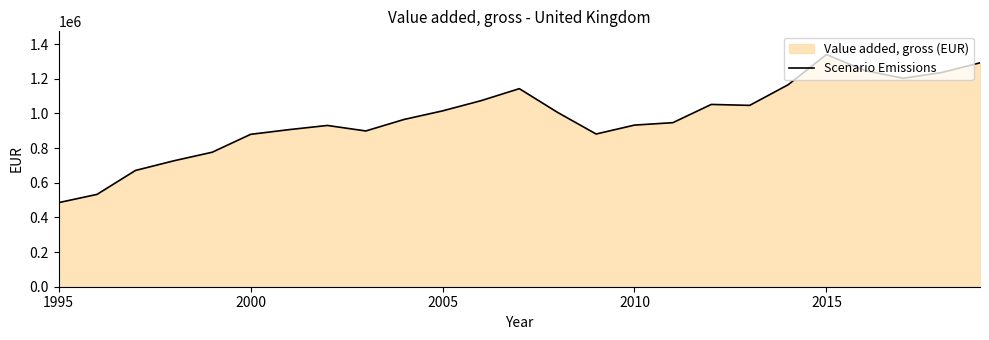

What is the smallest value displayed?

485091.5